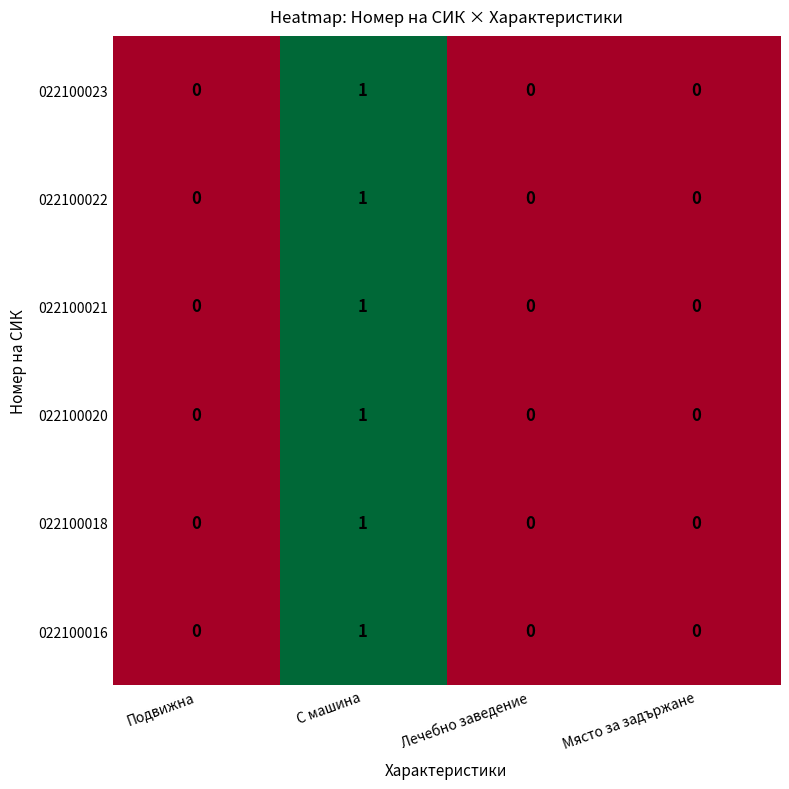

Which category has the highest value in the 022100023 series?

С машина